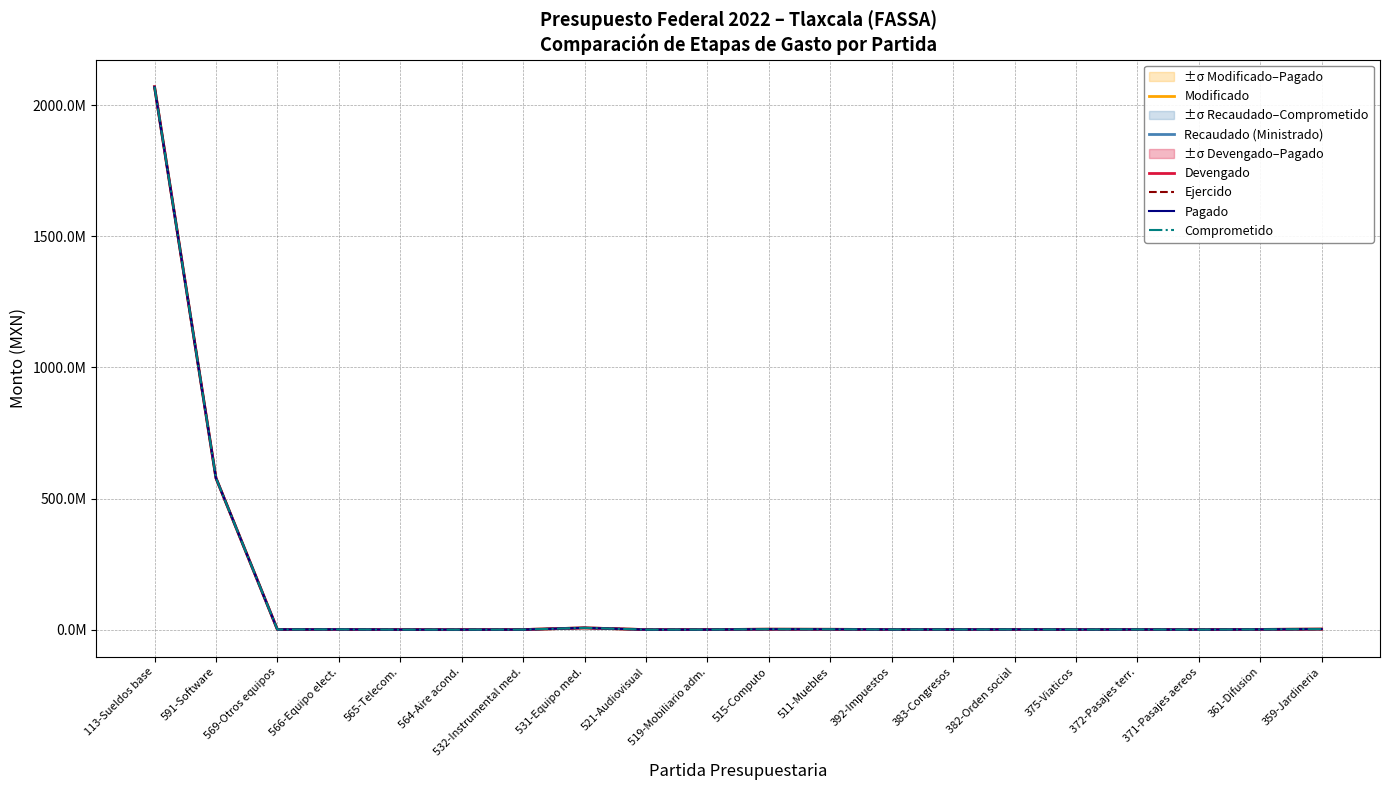

True or false: Devengado and Recaudado (Ministrado) intersect in this chart.

False